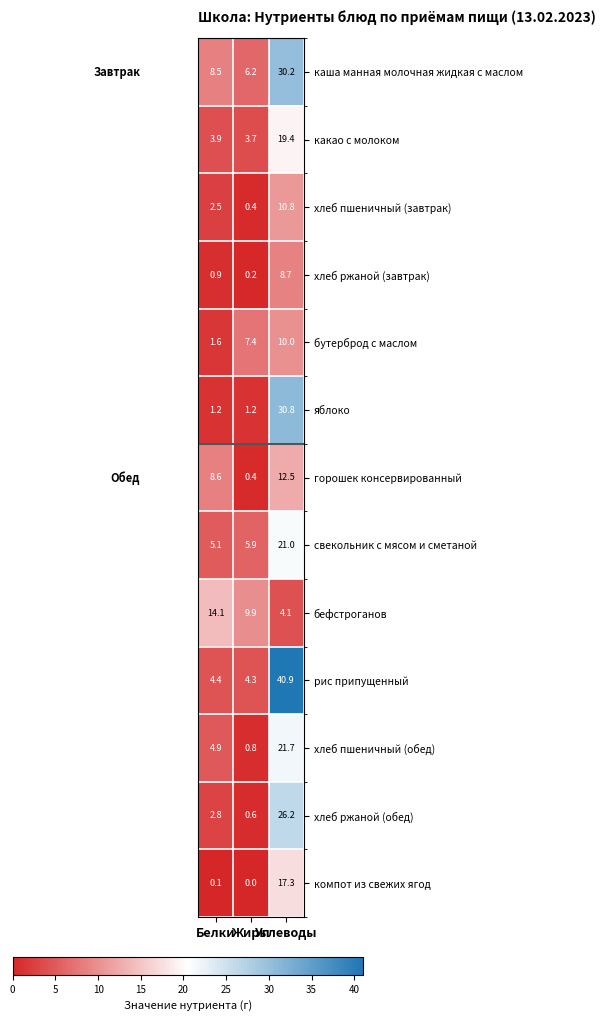

What is the difference between the second highest and minimum values in the бефстроганов series?

5.8